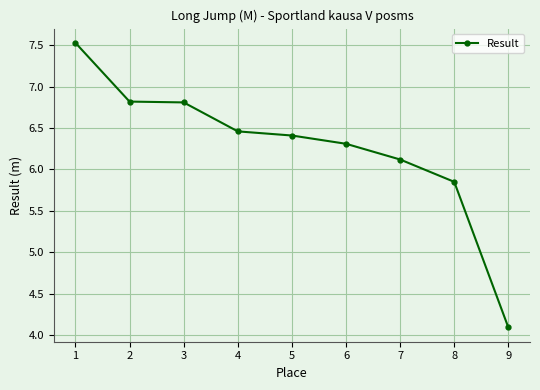

What is the sum of all values?

56.4